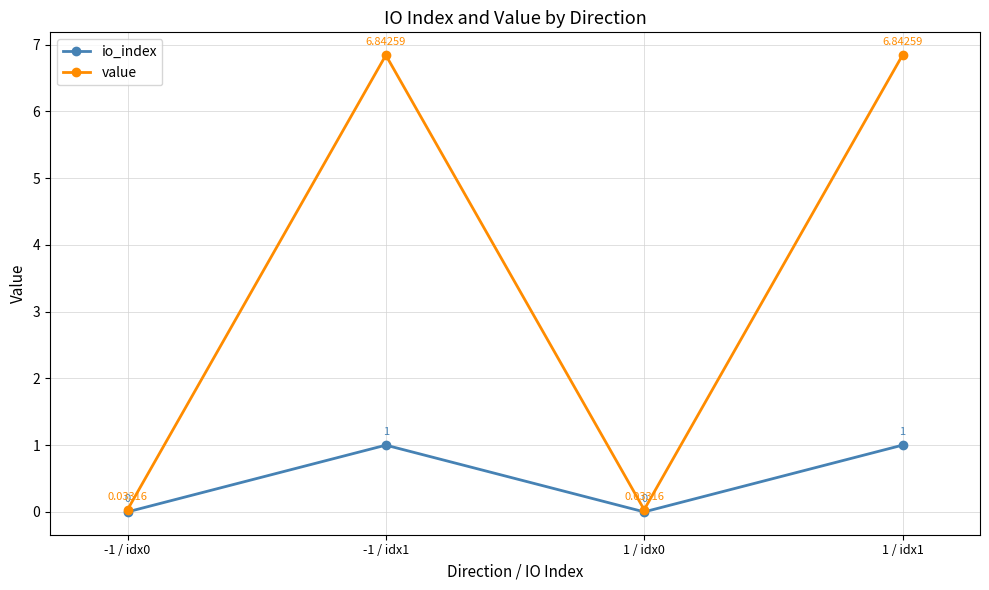

In value, how many points are higher than both neighbors (excluding endpoints)?

1